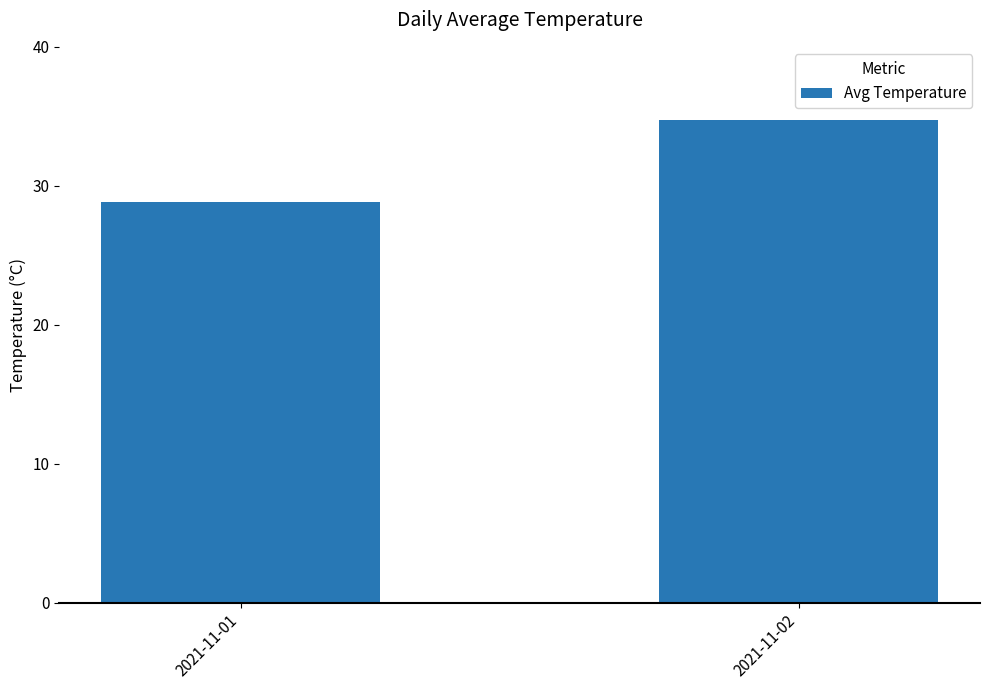

Between 2021-11-02 and 2021-11-01, which is larger?

2021-11-02